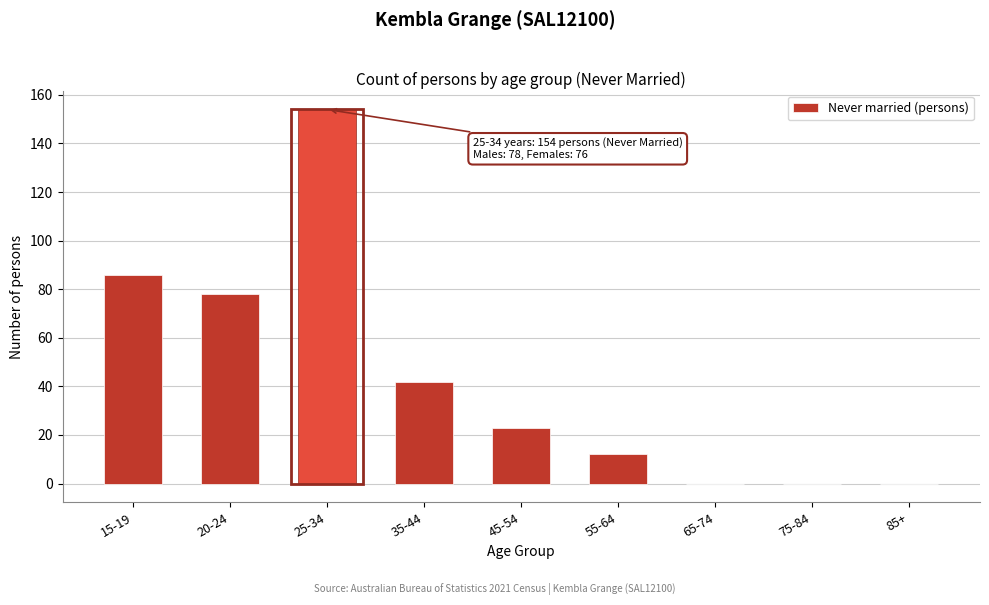

Reading left to right, transcribe all the data shown in this chart.

15-19=86	20-24=78	25-34=154	35-44=42	45-54=23	55-64=12	65-74=0	75-84=0	85+=0